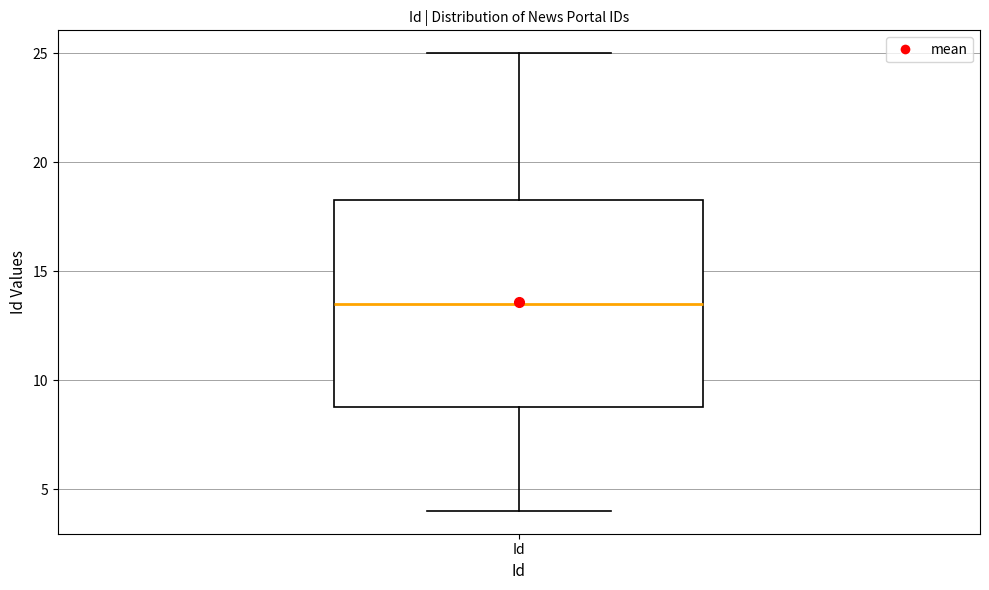

Transcribe this box plot: give where the median line is, the range the box spans, and where the two whiskers end, as read against the y-axis. The values are not printed on the chart, so give them approximately, as read against the axis.

median 13.5, box 9.0 to 18.5, whiskers 4.0 to 25.0